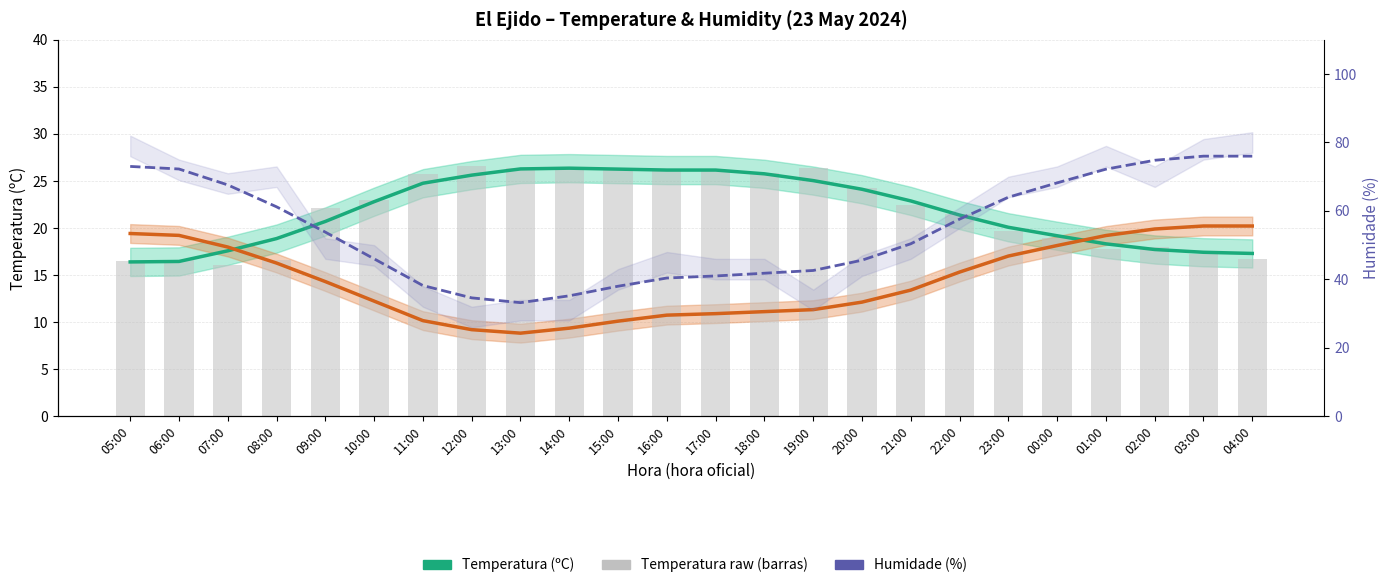

What is the greatest value displayed?

76.0